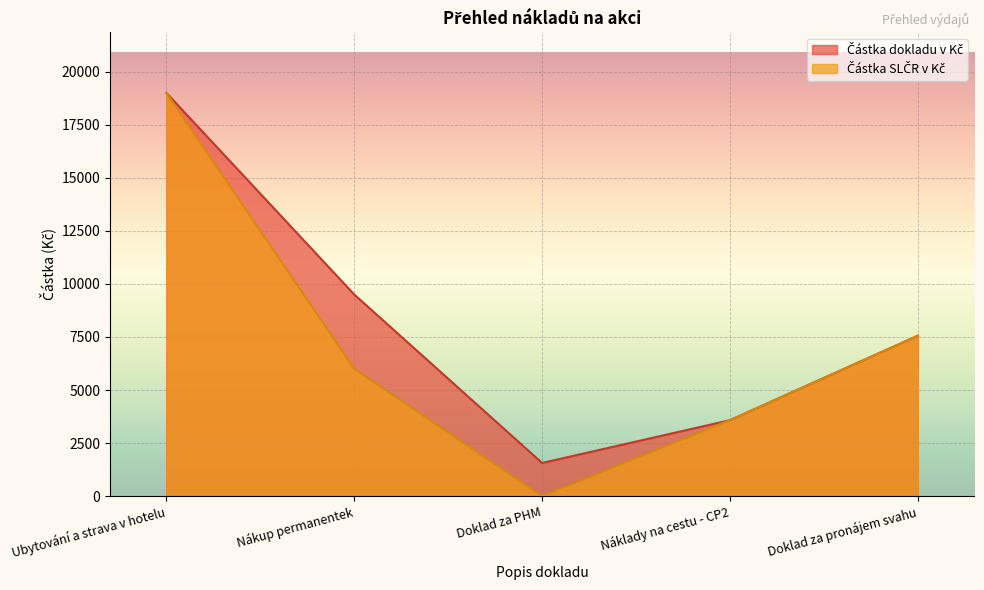

At which category does the chart reach its minimum across all series?

Doklad za PHM